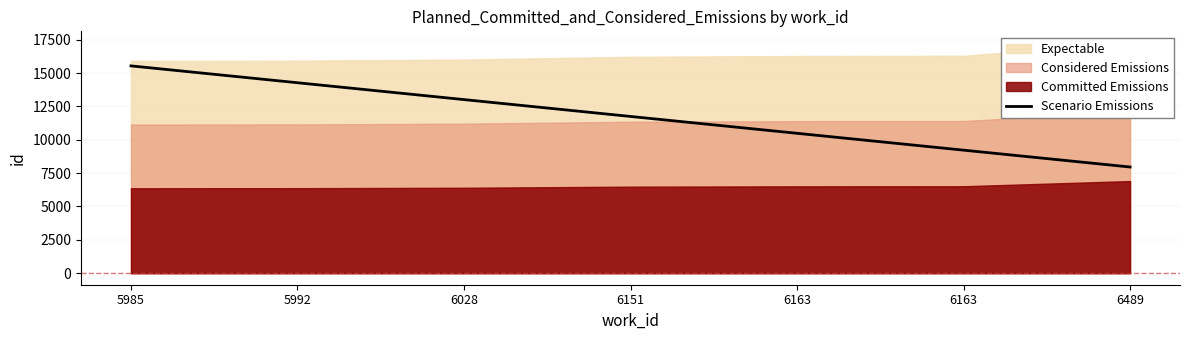

What is the difference between the maximum and minimum values?

7577.4